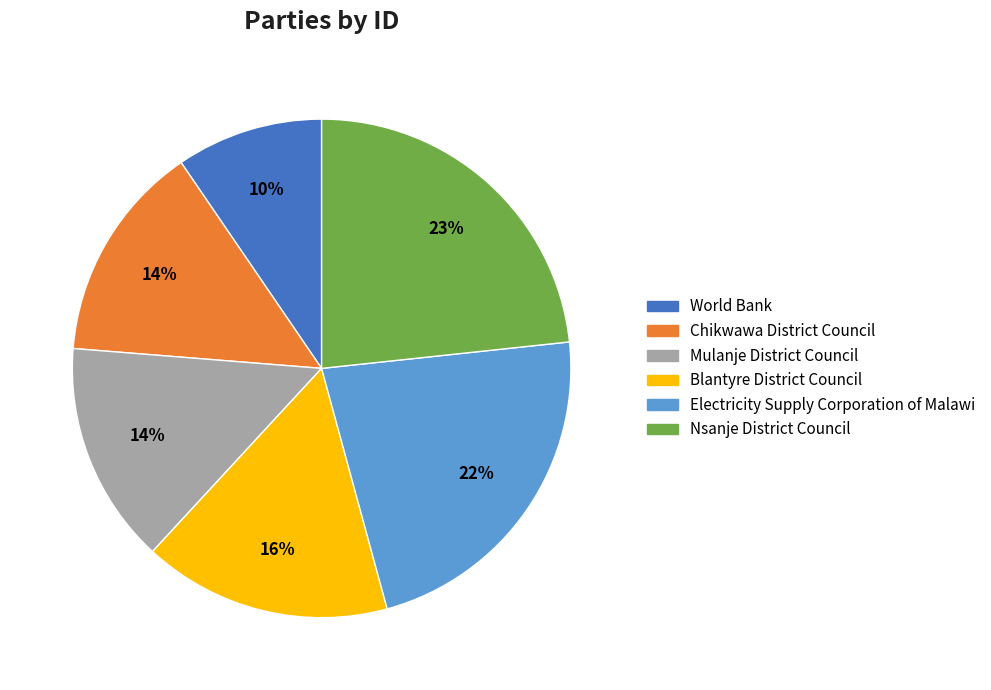

Is it true that Electricity Supply Corporation of Malawi is 22% of the pie?

True